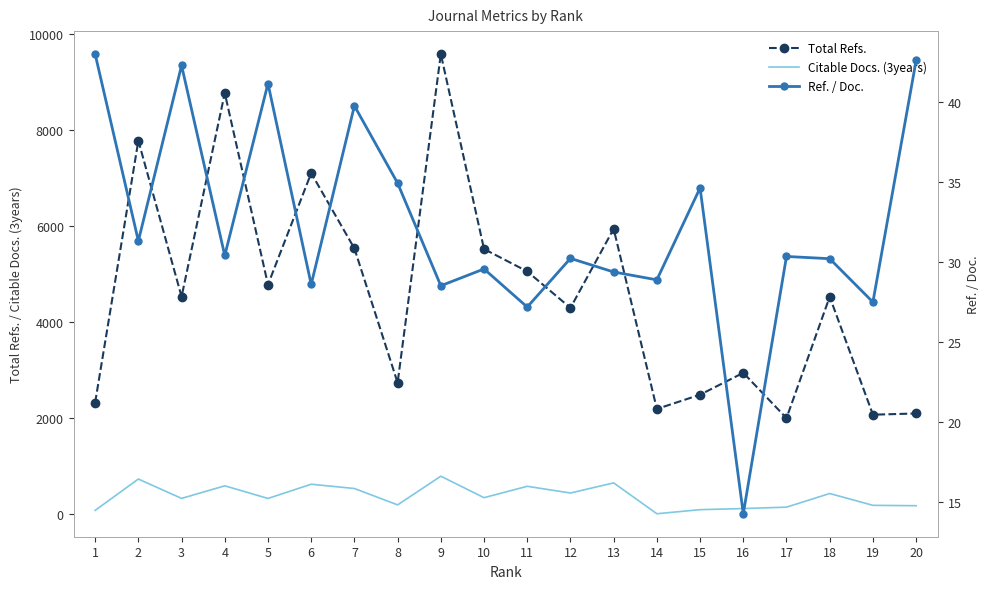

What is the difference between the second highest and second lowest values in the Citable Docs. (3years) series?

652